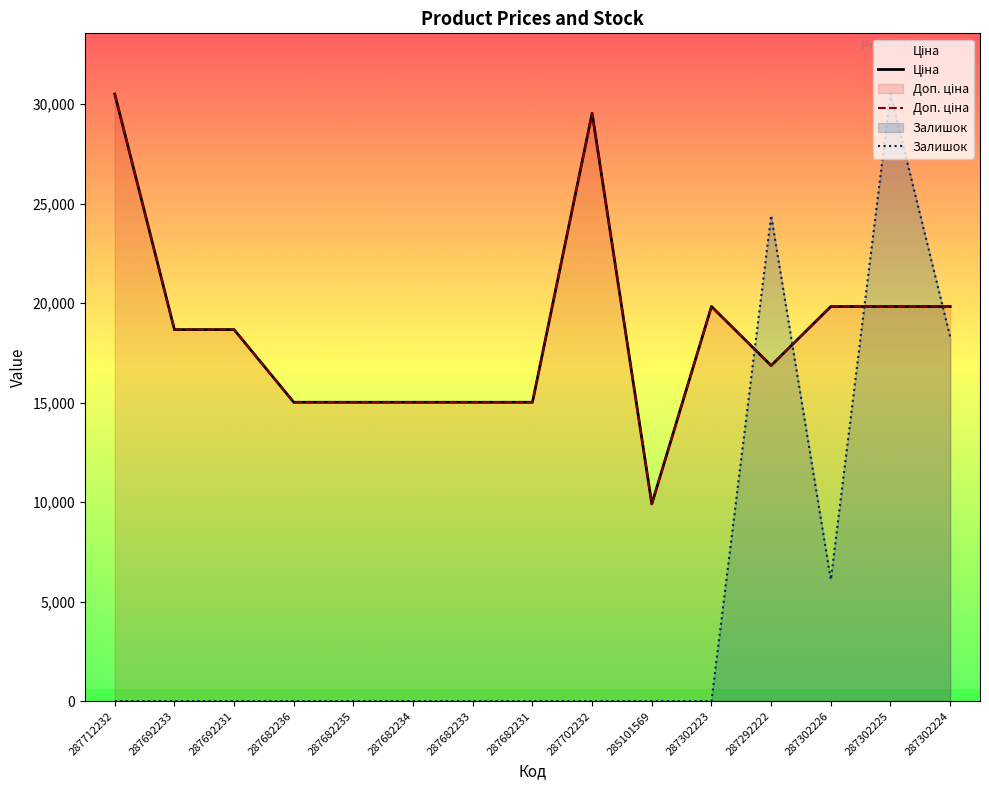

Which has a higher value, 287682235 or 287692231?

287692231